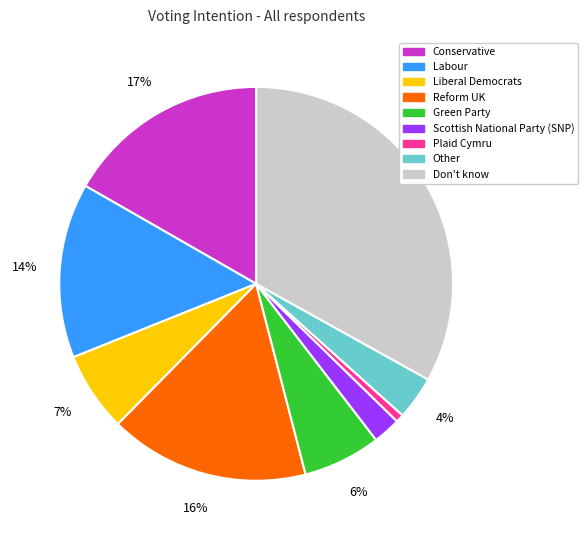

Is Don't know the majority of the pie?

No